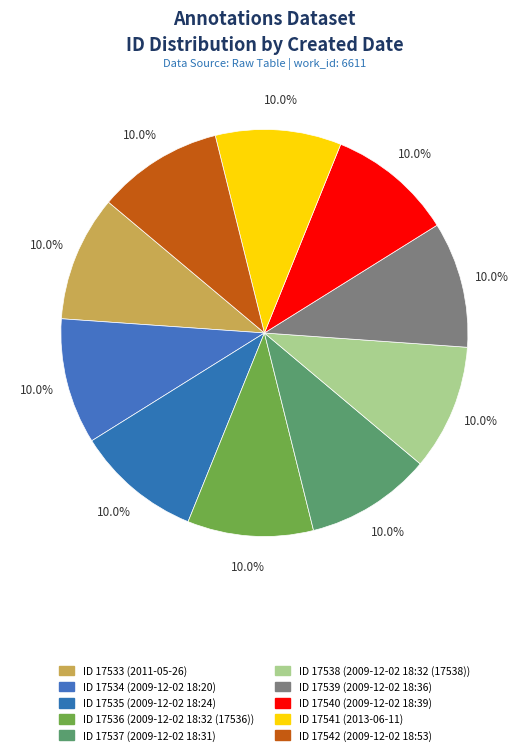

Count the number of slices in the pie.

10